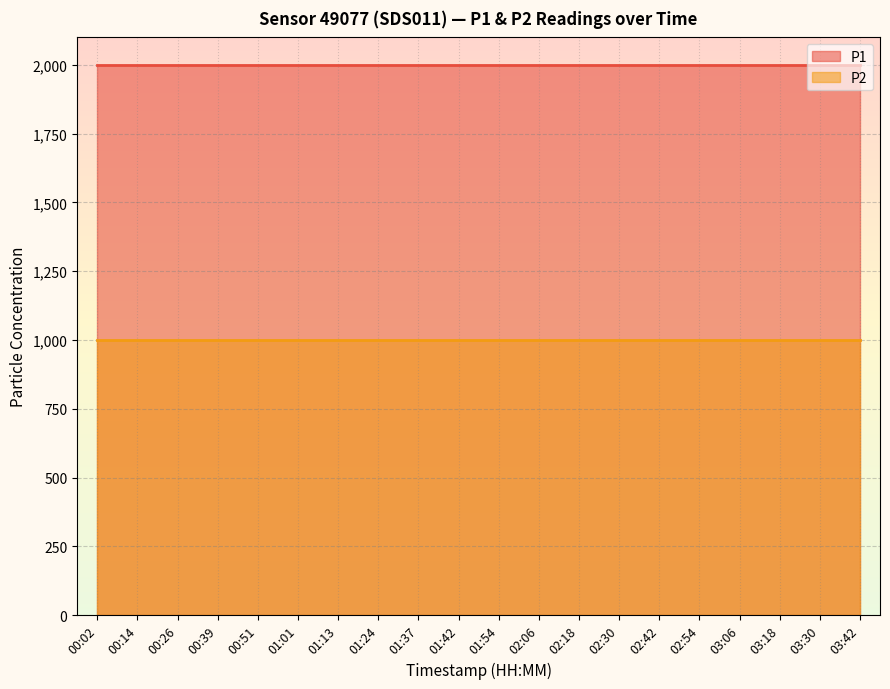

How many lines are shown in the chart?

2